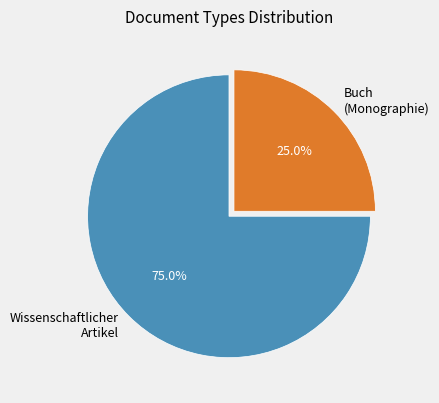

To the nearest percent, what is the average slice percentage?

50%